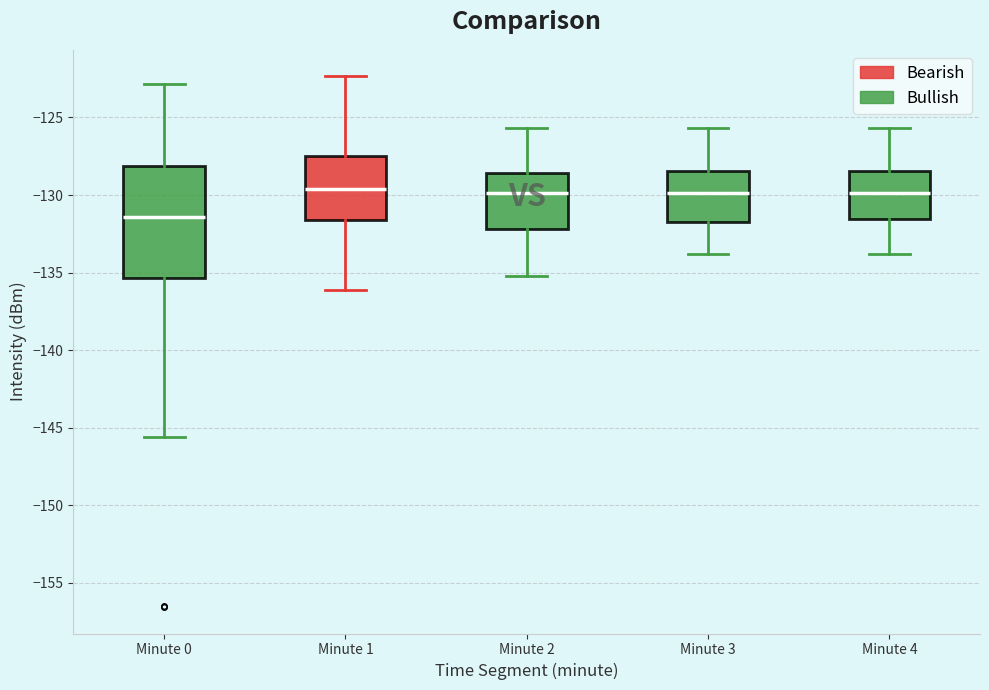

Where does the lower whisker of the box for Minute 1 end on the y-axis? The values are not printed on the chart, so give them approximately, as read against the axis.

-136.0